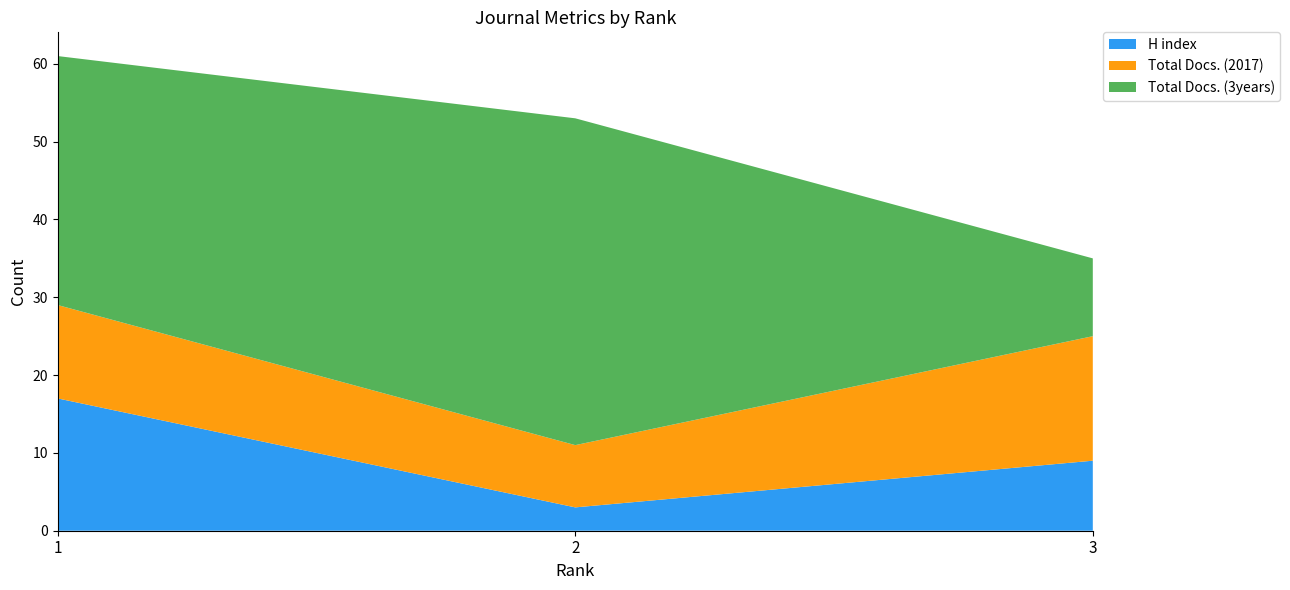

Reading left to right, what are all the values shown in this chart?

H index: 17	3	9
Total Docs. (2017): 12	8	16
Total Docs. (3years): 32	42	10